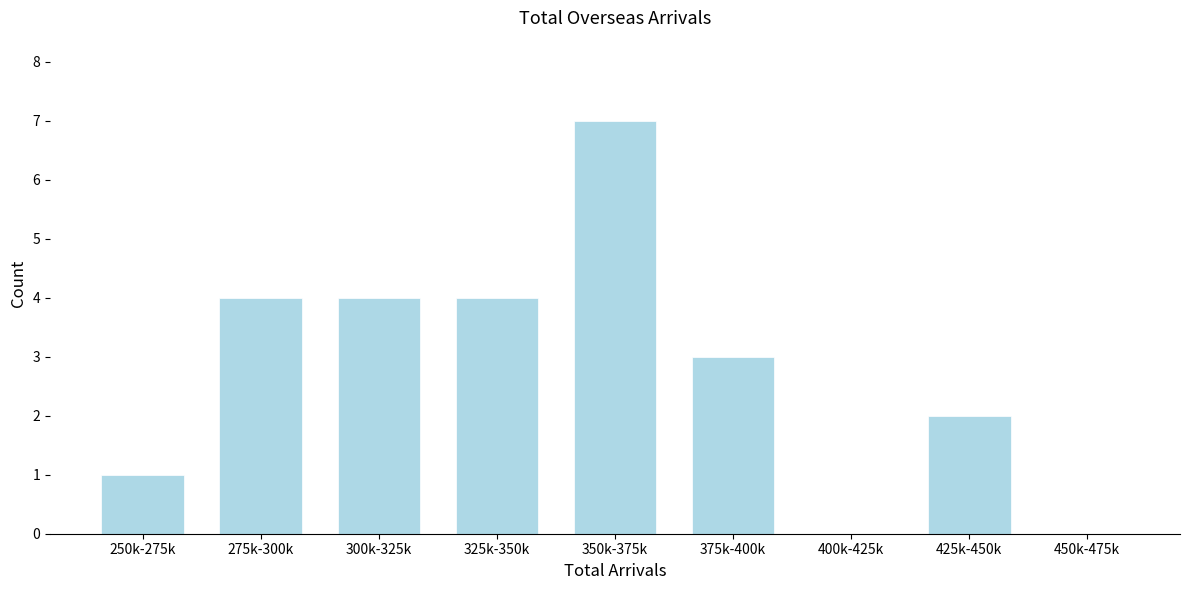

Reading left to right, extract all data points from this chart.

250k-275k=1	275k-300k=4	300k-325k=4	325k-350k=4	350k-375k=7	375k-400k=3	400k-425k=0	425k-450k=2	450k-475k=0